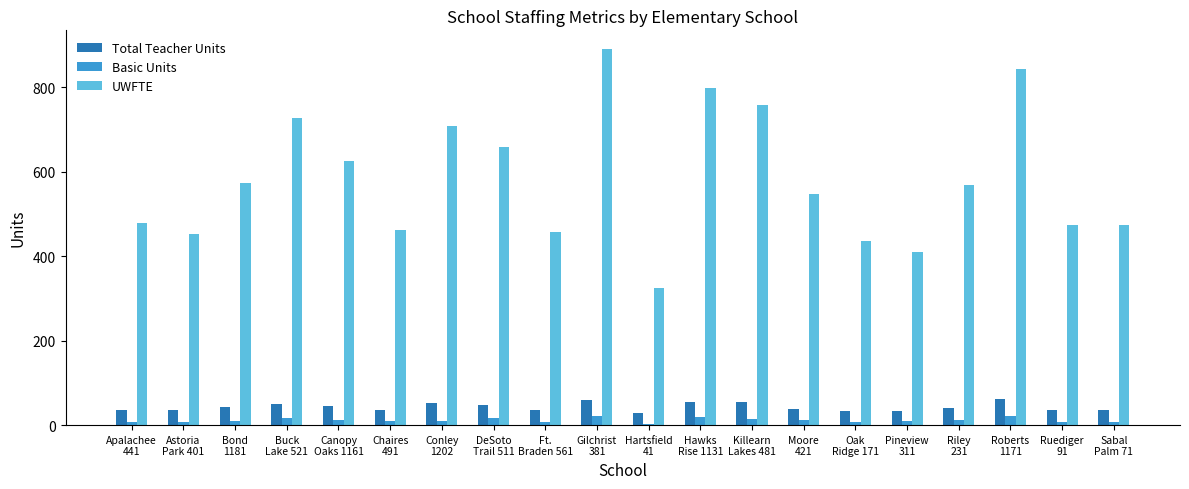

What position from the left is Moore
421?

14